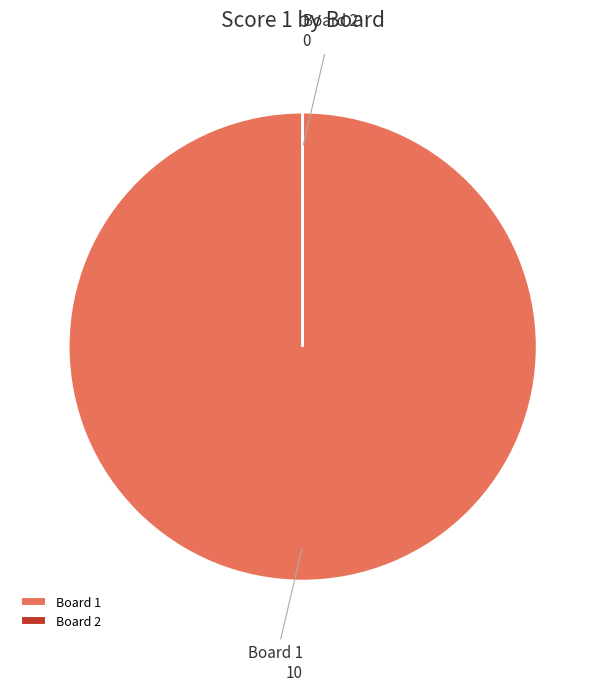

Is there a majority slice in this chart?

Yes